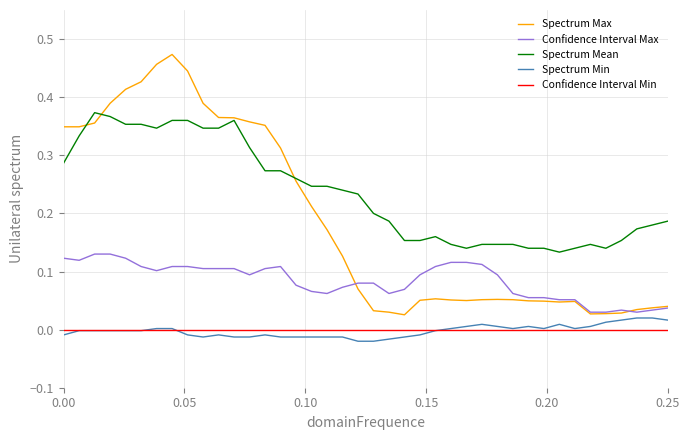

Which series has the widest spread of values?

Spectrum Max